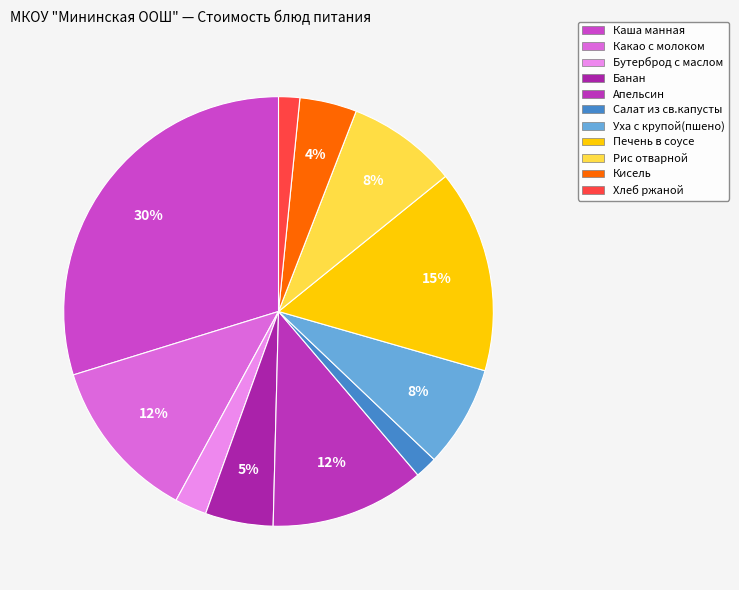

Which slice is the largest?

Каша манная